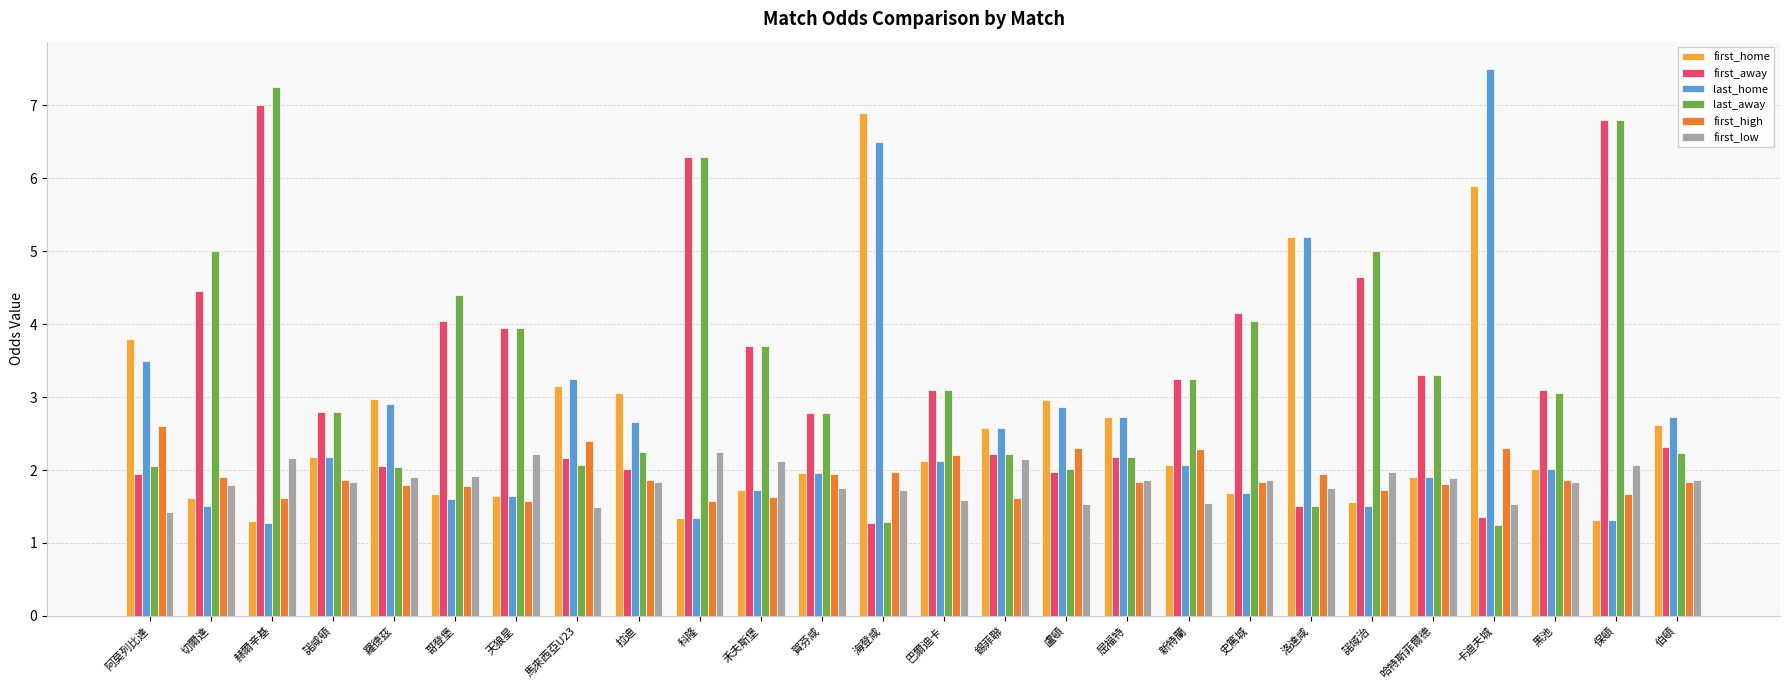

What is the difference between the first_home values at 哥登堡 and 盧頓?

1.3